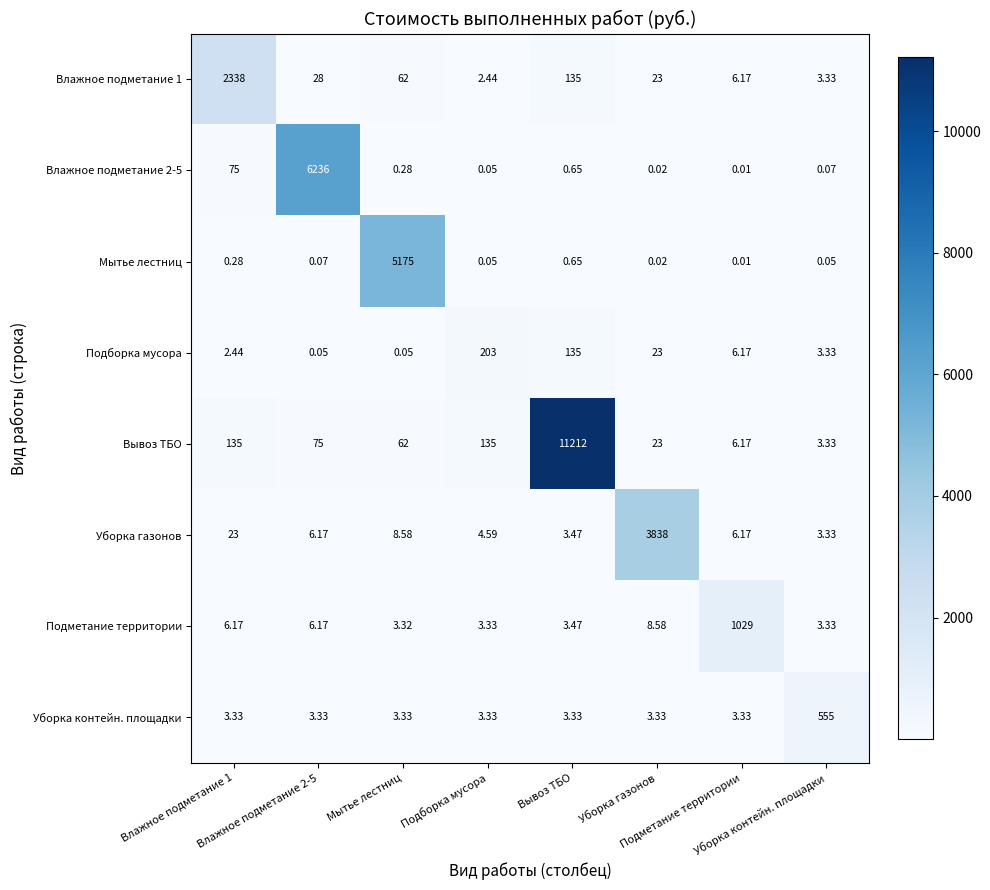

Count the number of data series in this chart.

8